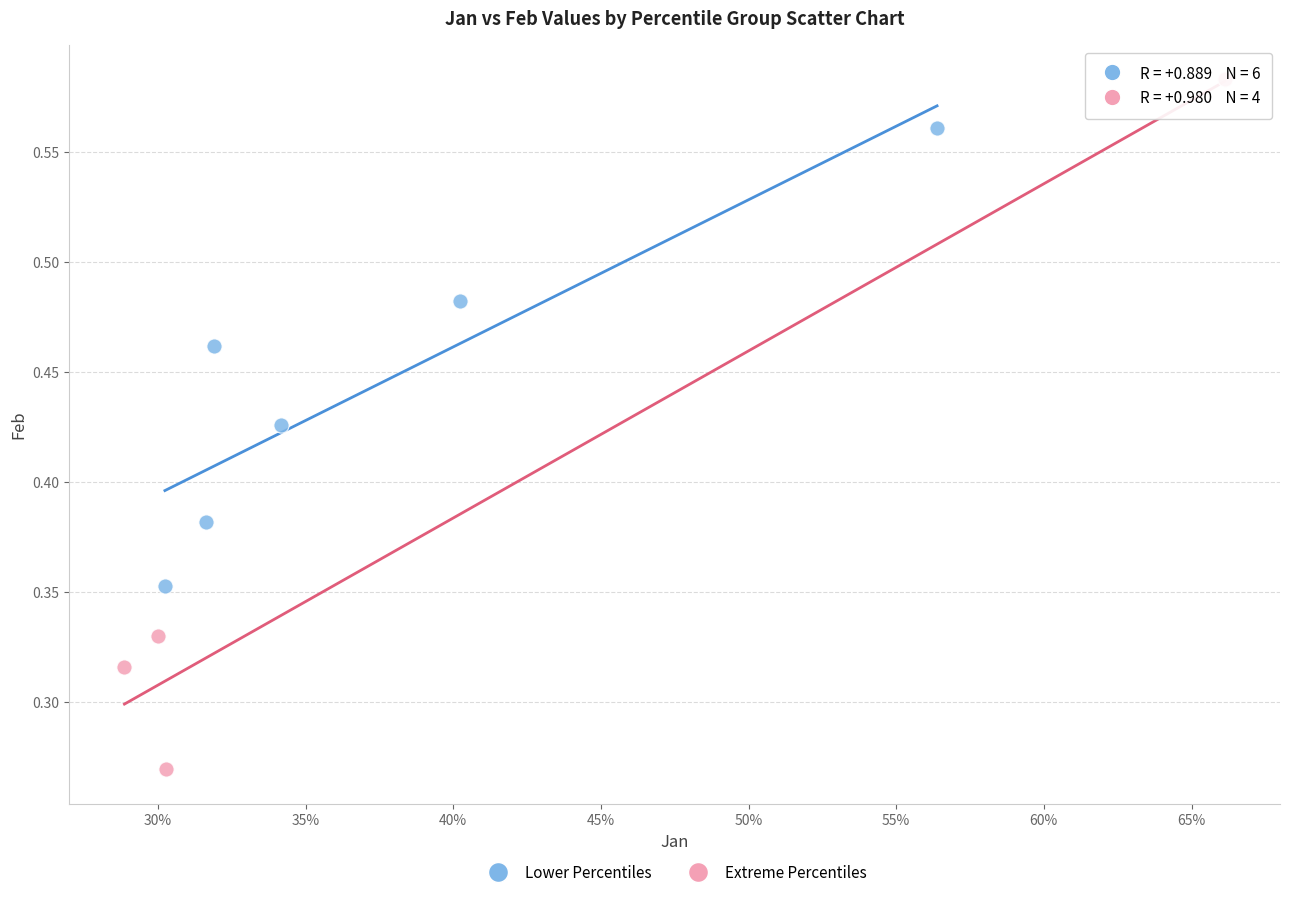

What are all the series names shown in the legend?

Lower Percentiles, Extreme Percentiles